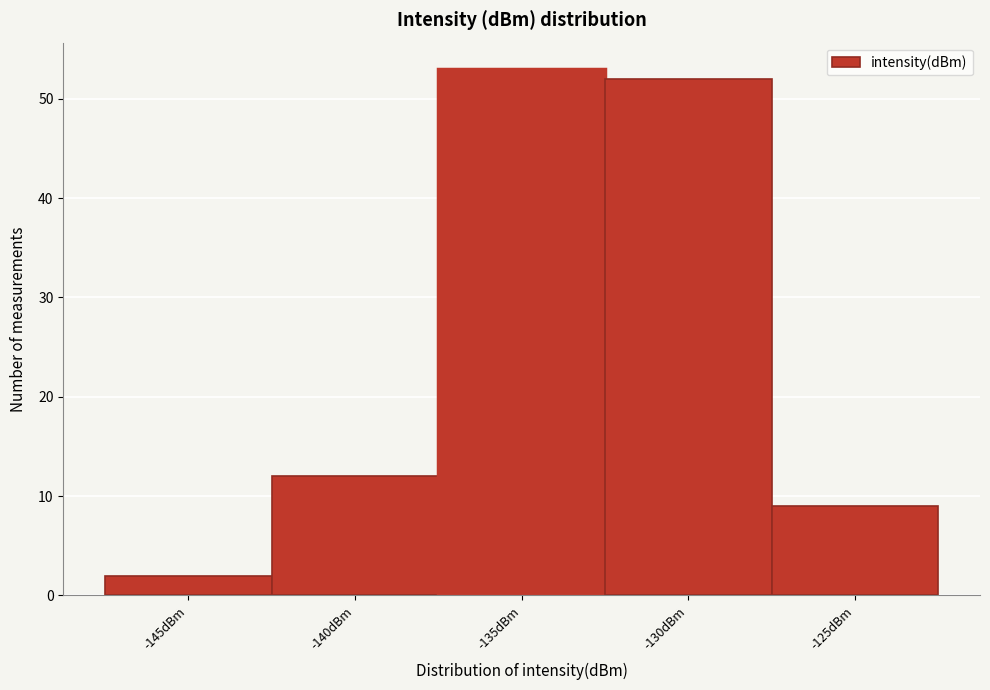

Reading right to left, extract all data points from this chart.

9	52	53	12	2